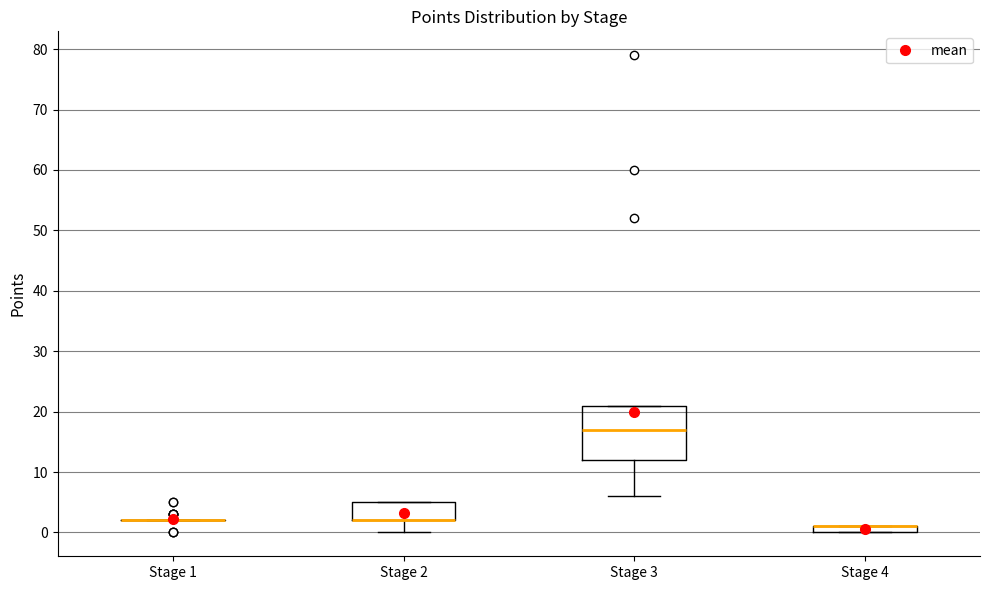

Comparing the boxes themselves (not the whiskers), which one is the tallest?

Stage 3